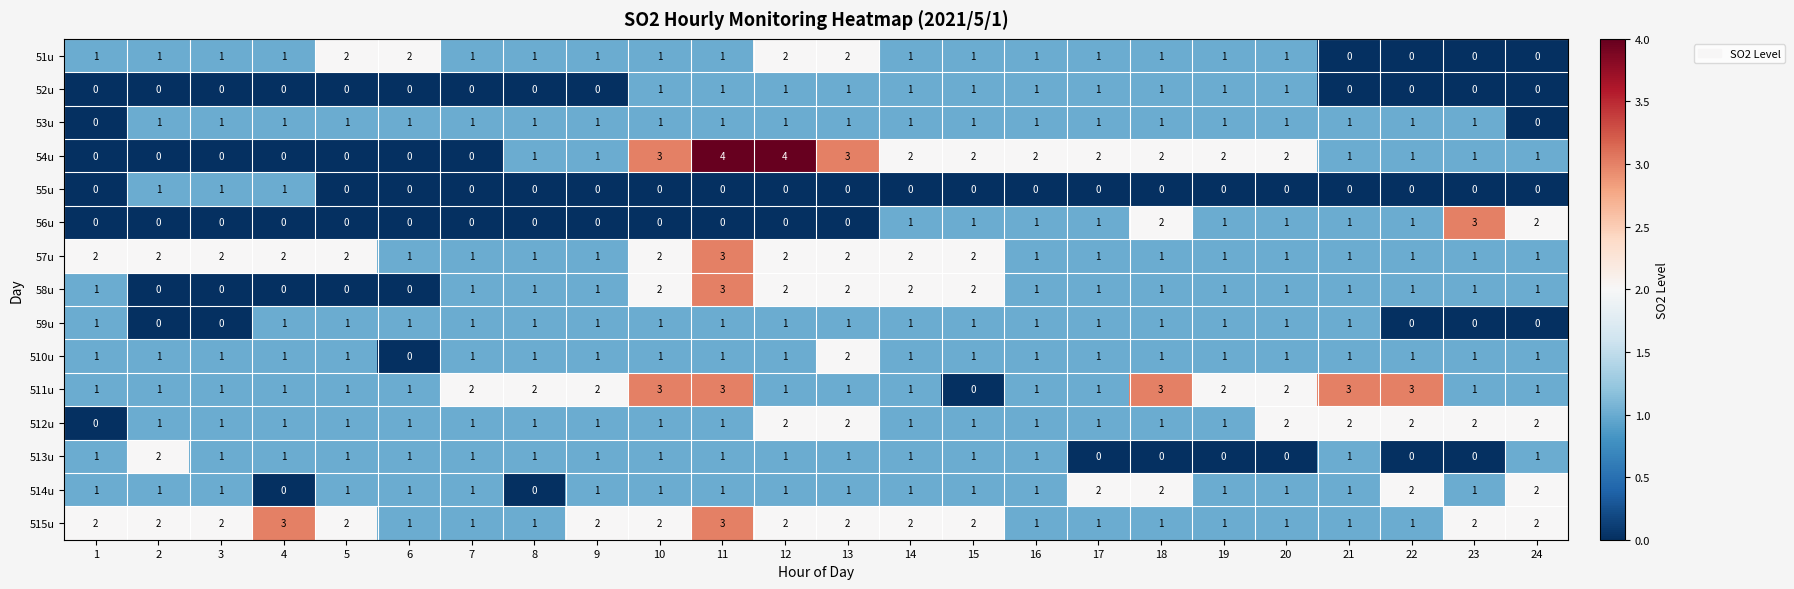

What is the total value across all series at 2?

13